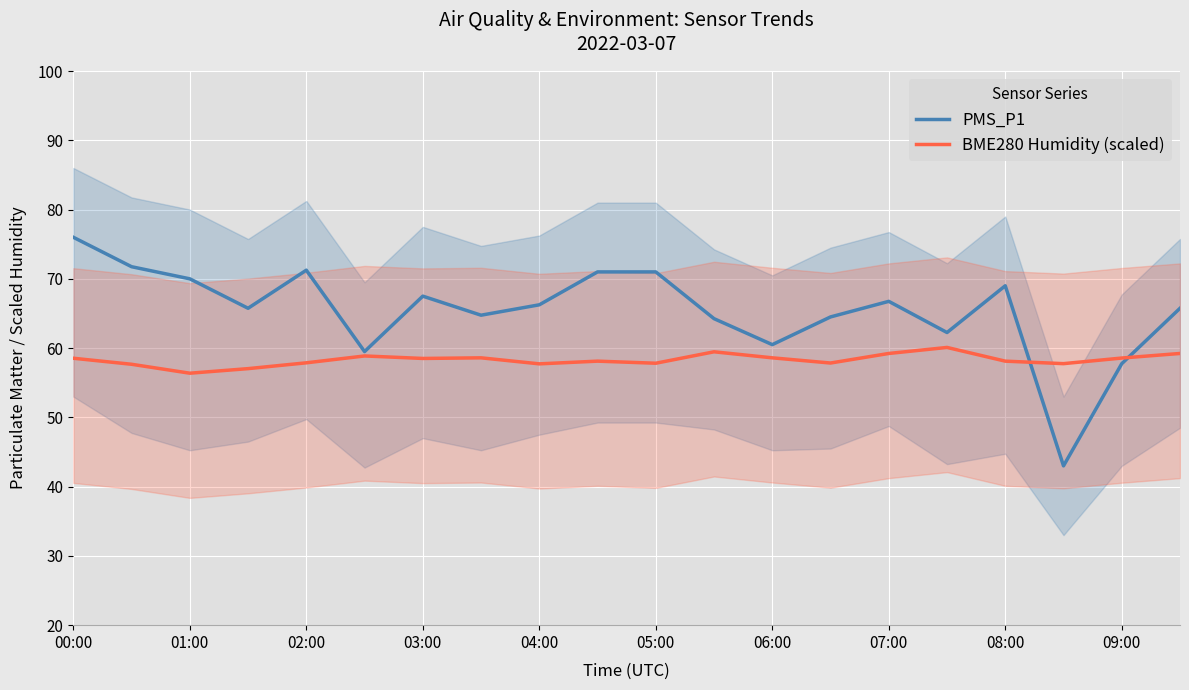

What is the minimum value for BME280 Humidity (scaled)?

56.4